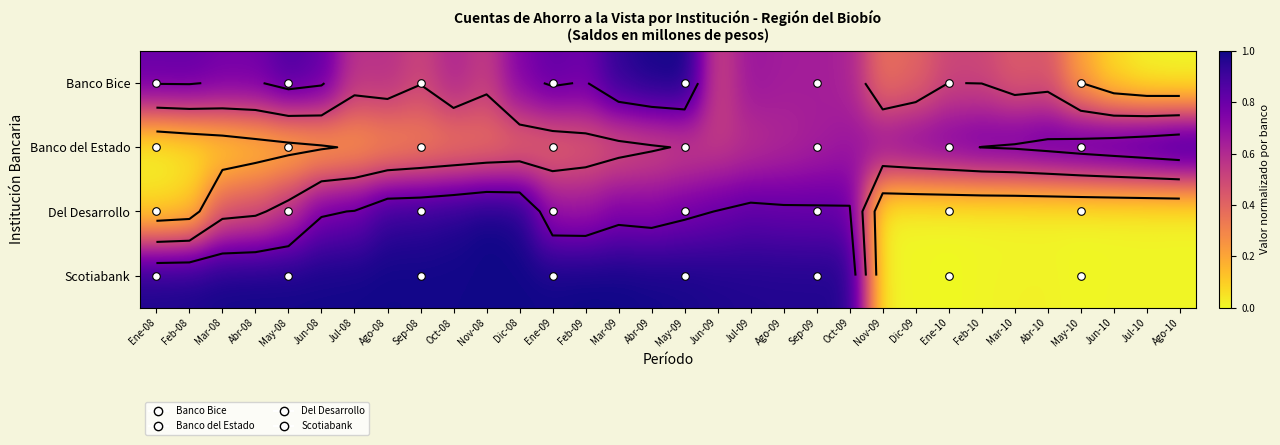

Is the value of Banco Bice at May-10 greater than the value of Banco del Estado at Dic-08?

No